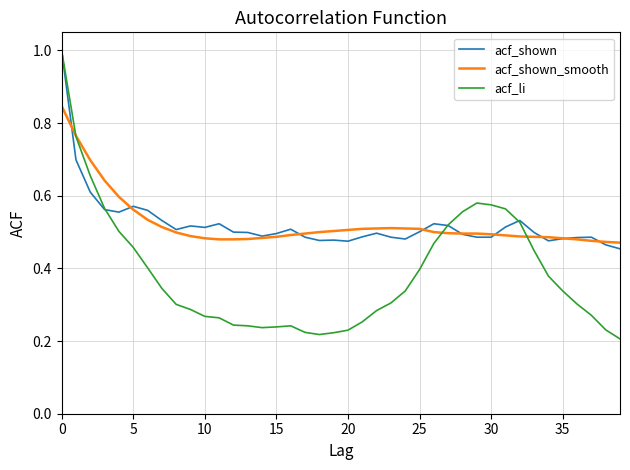

Which series has the largest range (max minus min)?

acf_li